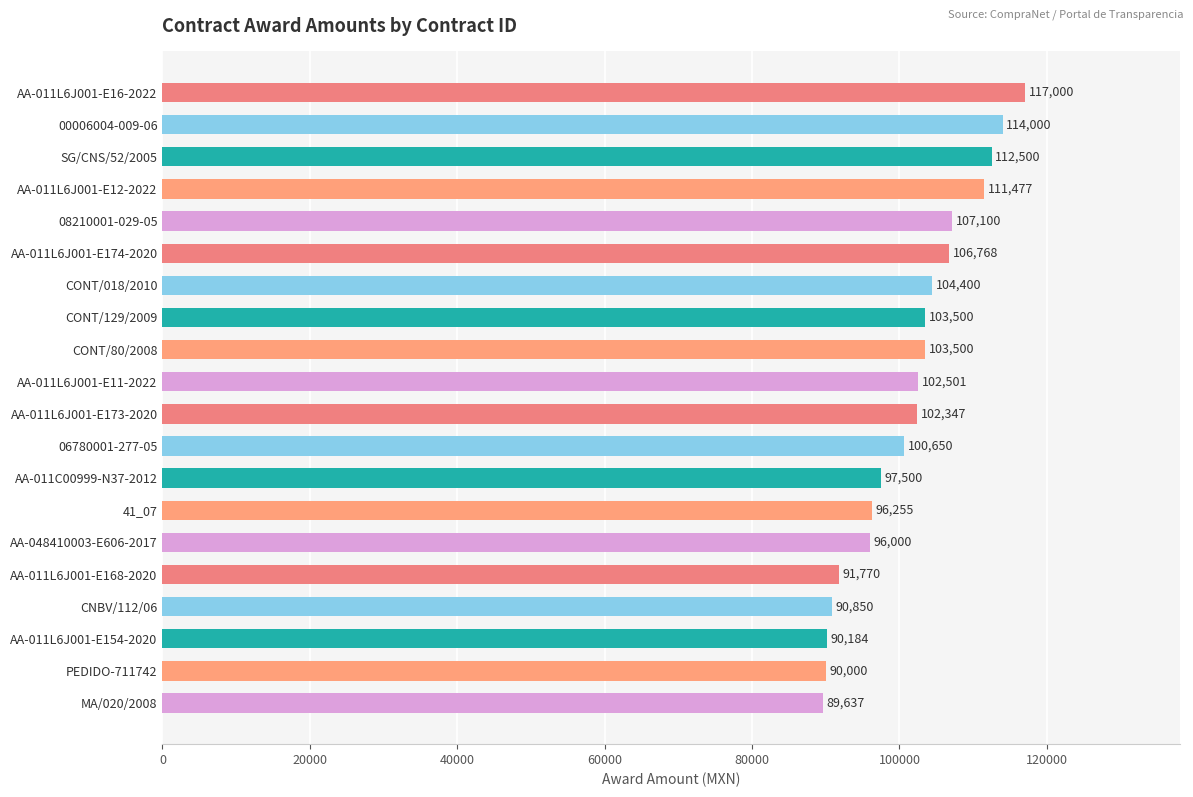

What is the difference between the second highest and second lowest values?

24000.0